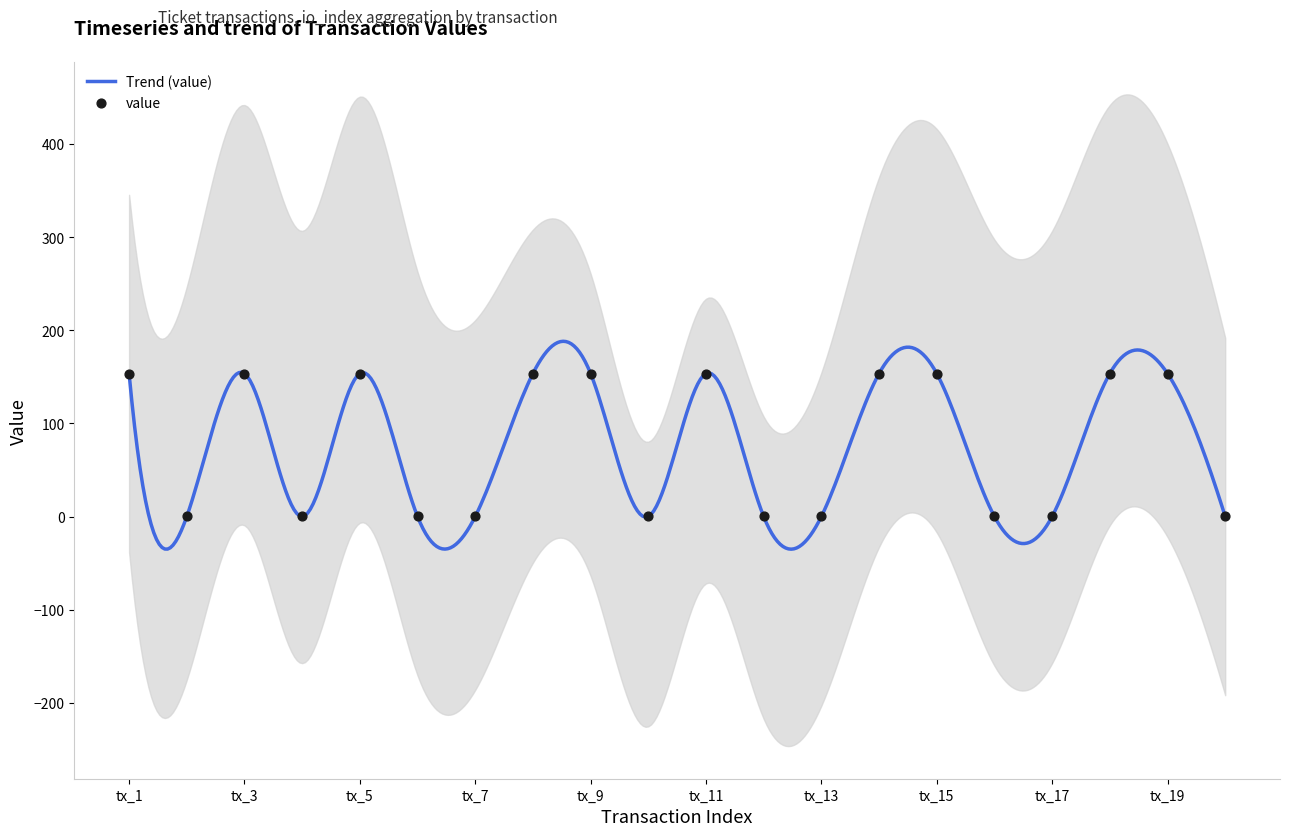

Which has a higher value, tx_9 or tx_14?

tx_9